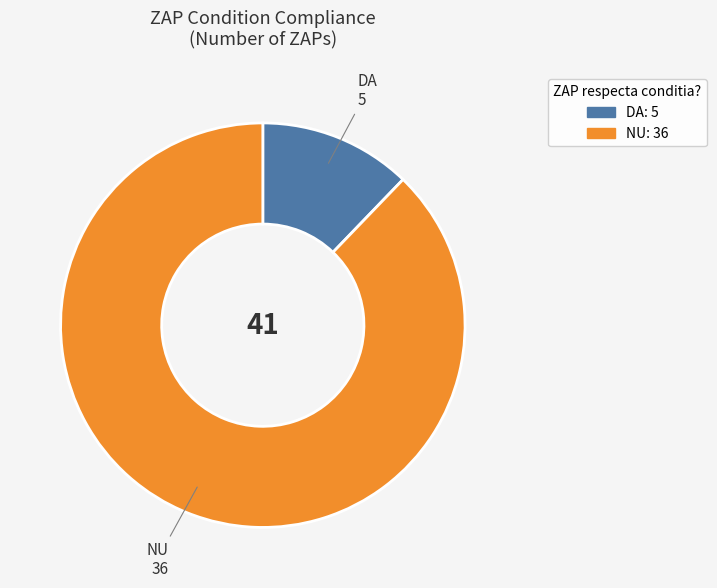

Count the number of slices in the pie.

2